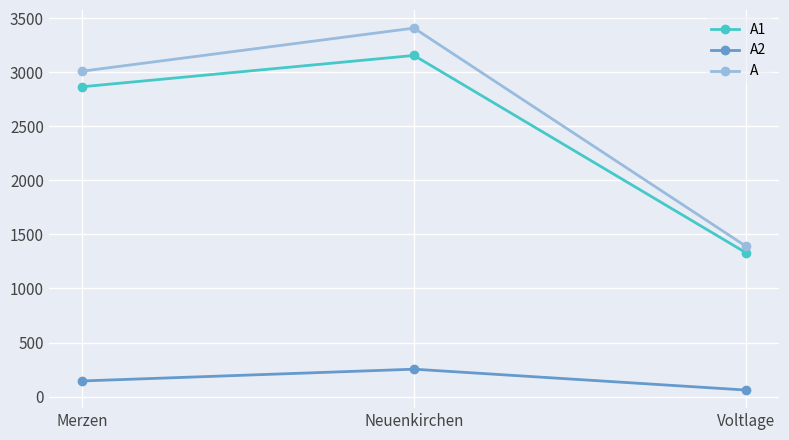

What is the difference between the maximum and second lowest values in the A1 series?

290